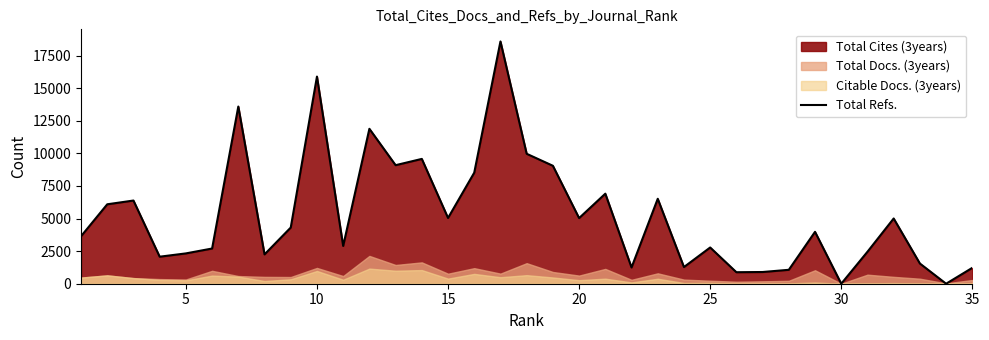

Does the chart have visible grid lines?

No